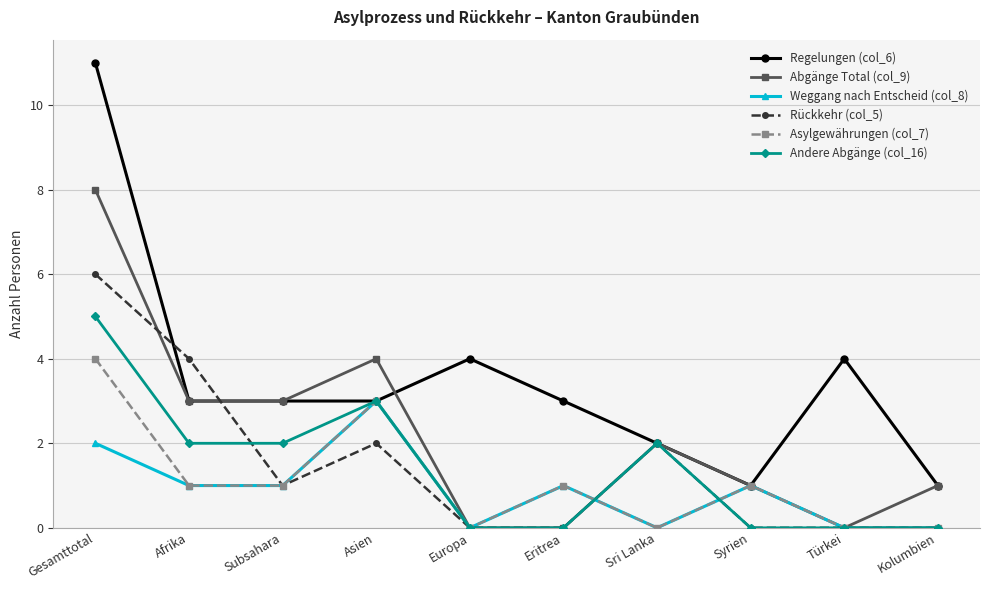

True or false: Andere Abgänge (col_16) has a value of 3 at Asien.

True